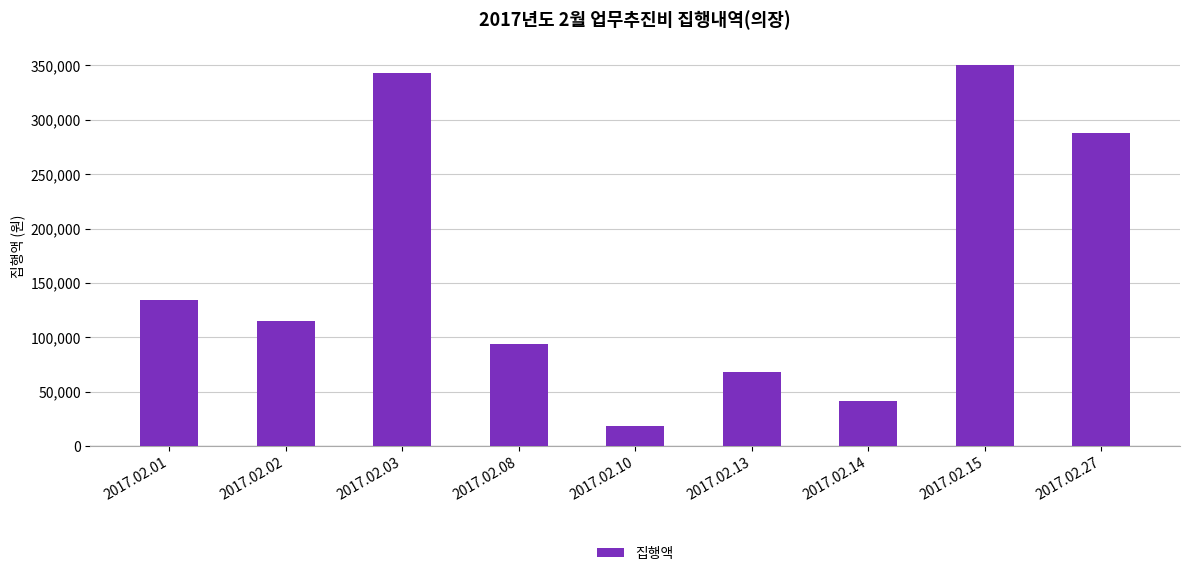

List the labels in order of value, largest first.

2017.02.15, 2017.02.03, 2017.02.27, 2017.02.01, 2017.02.02, 2017.02.08, 2017.02.13, 2017.02.14, 2017.02.10